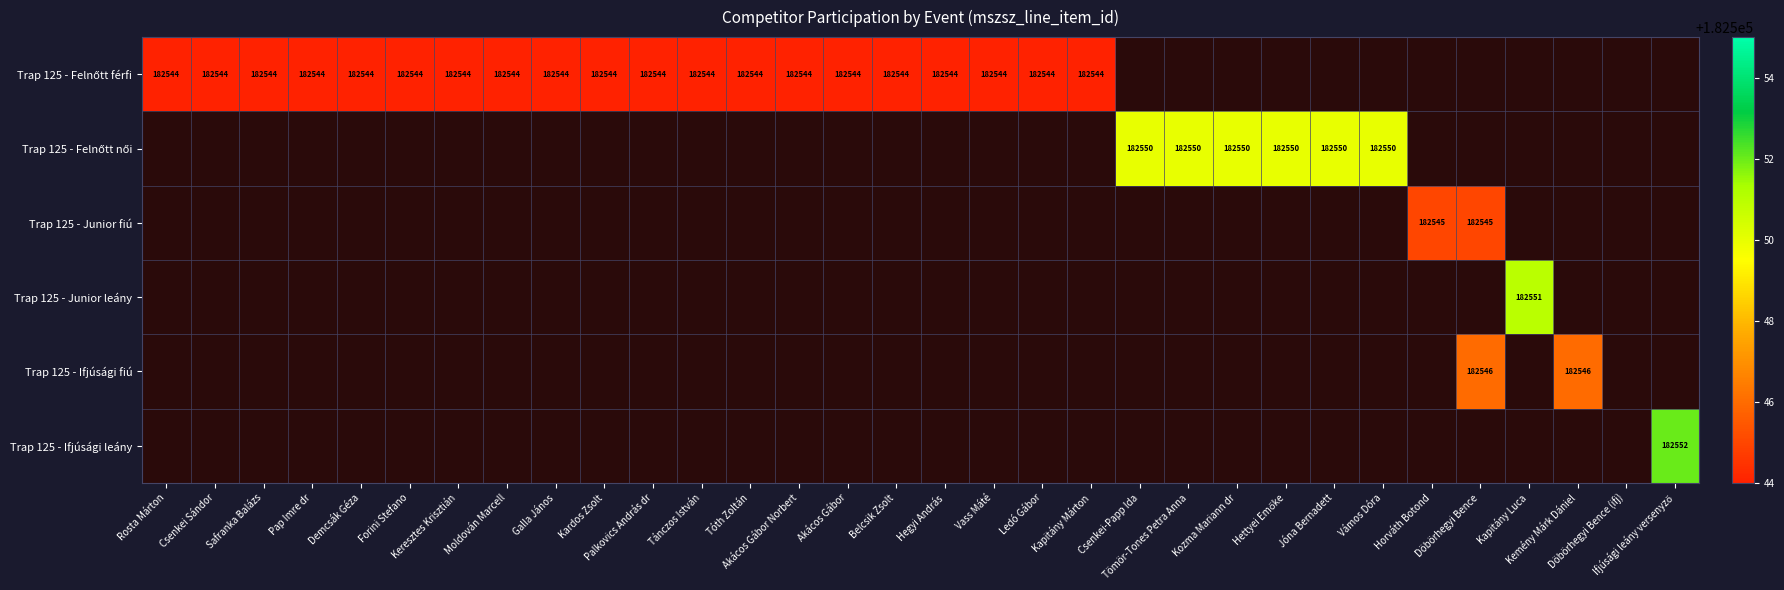

Which series has the widest spread of values?

Trap 125 - Felnőtt férfi